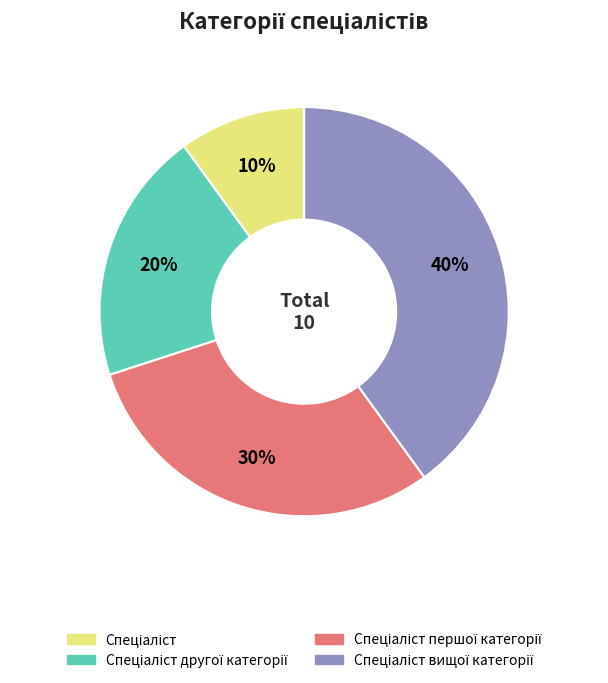

To the nearest percent, what is the average slice percentage?

25%